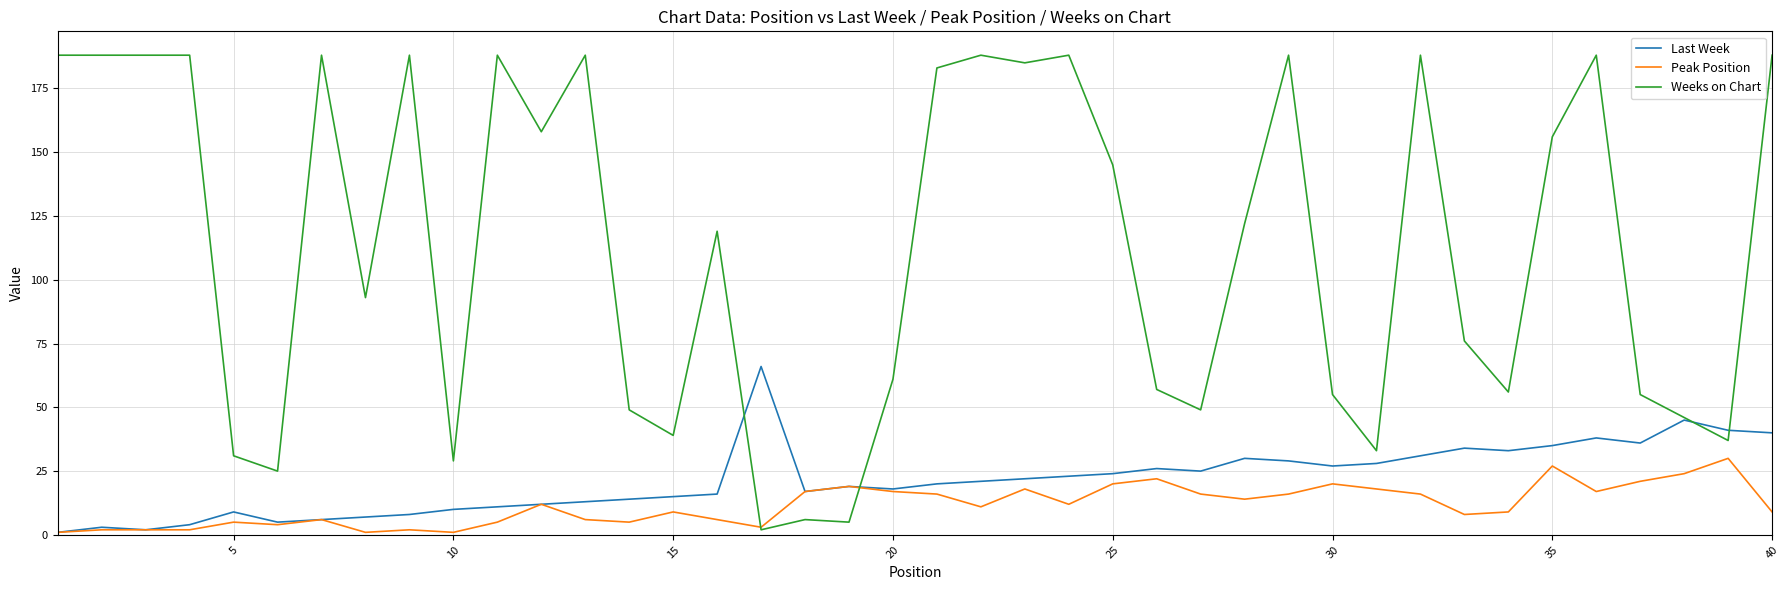

Which series has the widest spread of values?

Weeks on Chart